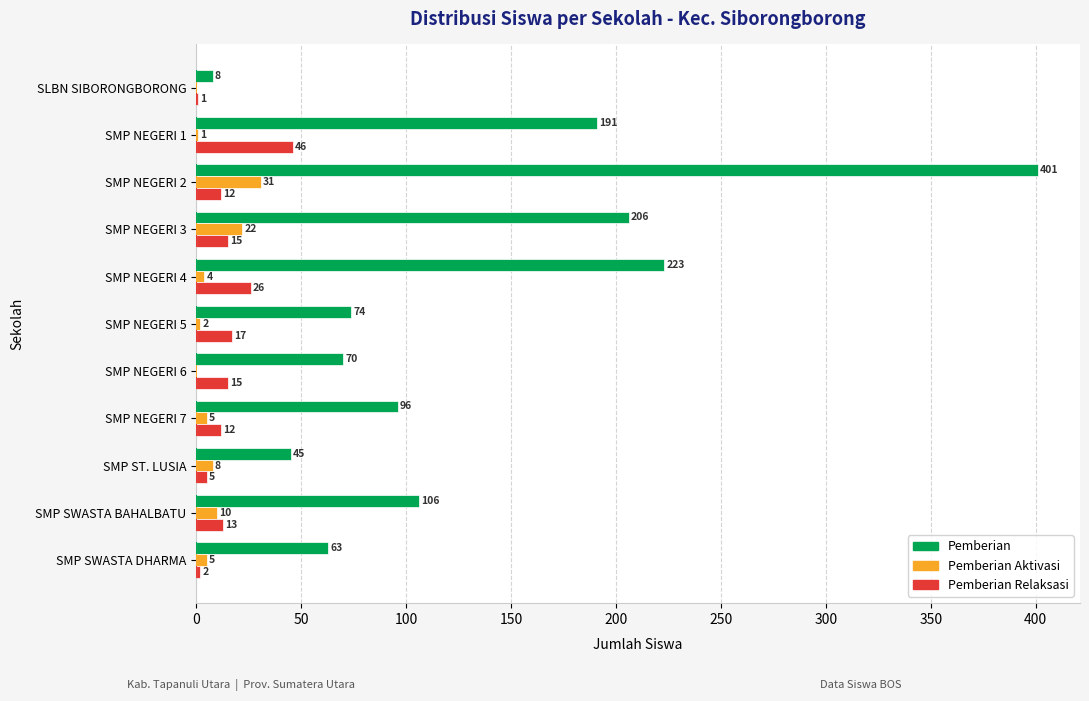

Rank the series at SMP NEGERI 5 from lowest to highest value.

Pemberian Aktivasi, Pemberian Relaksasi, Pemberian